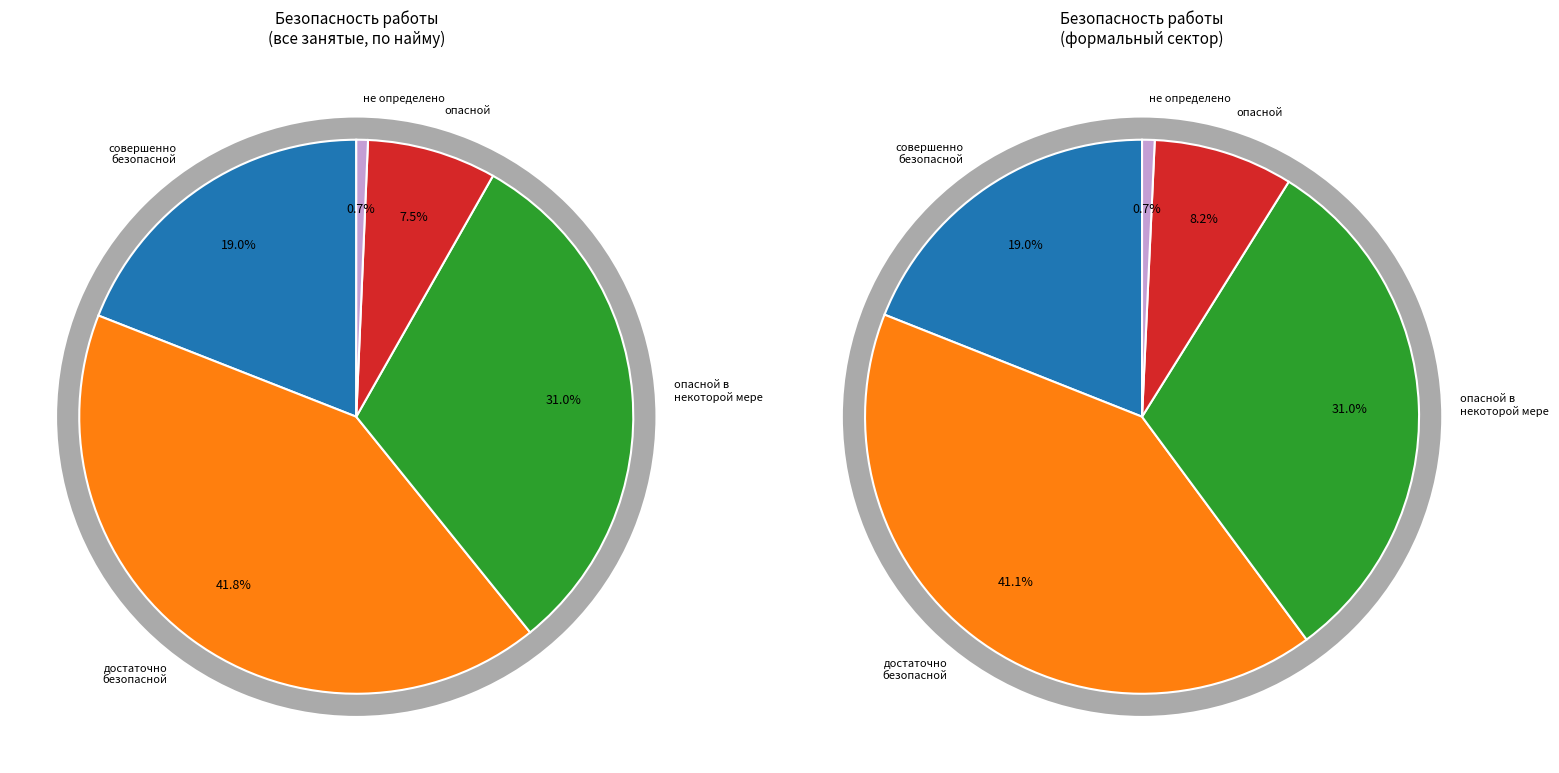

How many segments does this pie chart have?

5